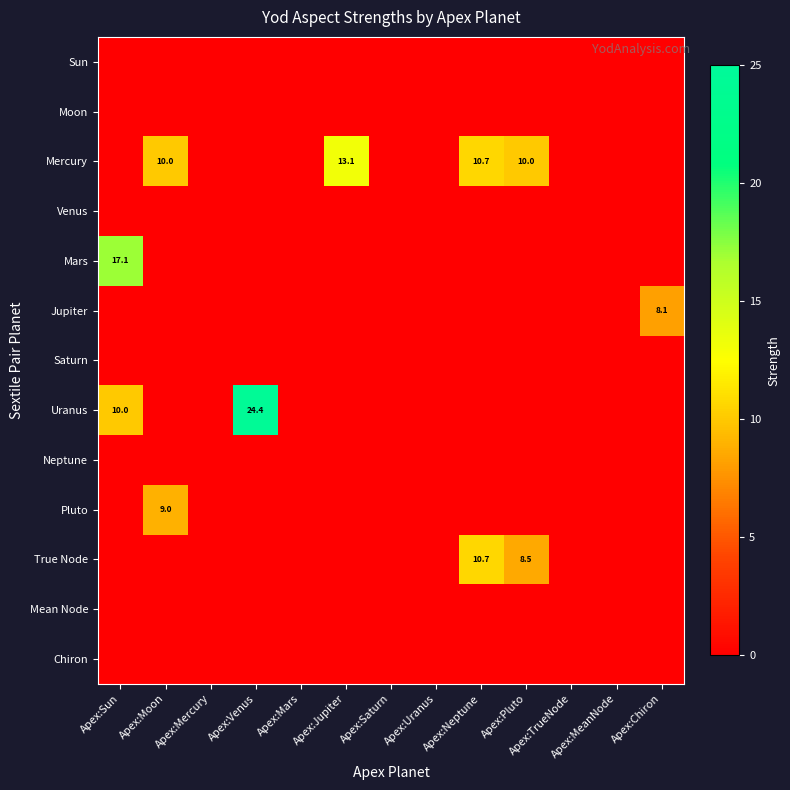

True or false: Mercury has a value of 6.2 at Apex:Neptune.

False